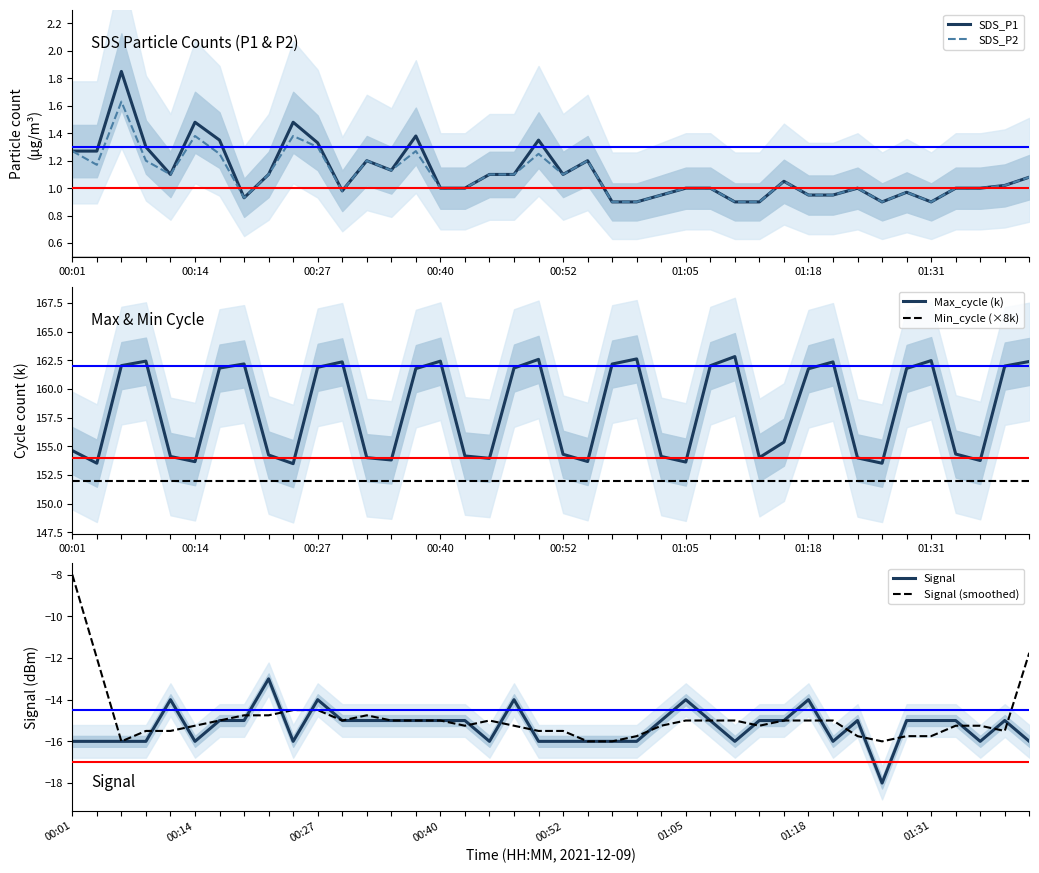

True or false: SDS_P1 and Max_cycle (k) cross at least once.

False